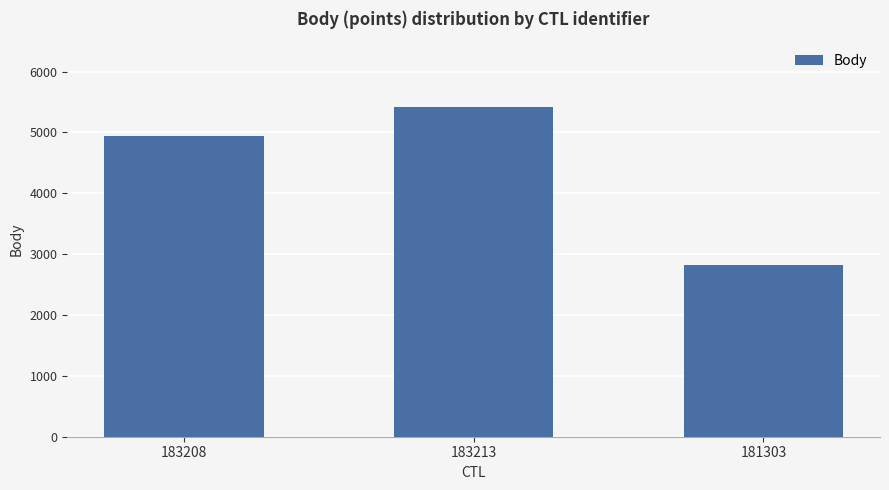

Count the number of data series in this chart.

1